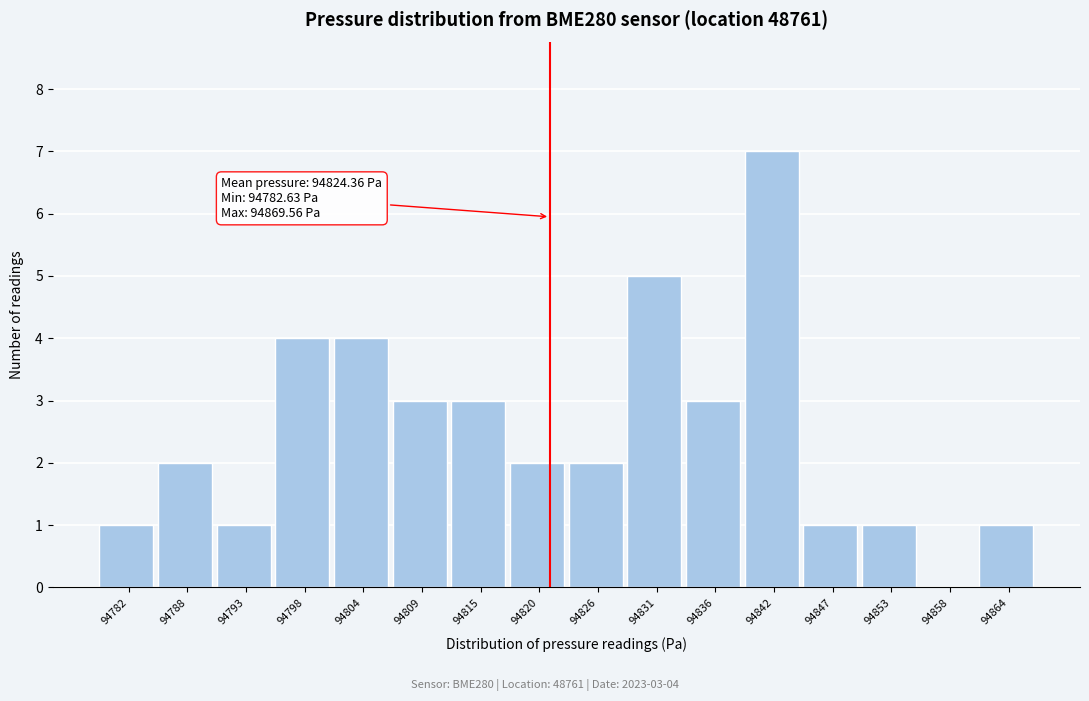

Reading left to right, list all the values displayed in this chart.

94782=1	94788=2	94793=1	94798=4	94804=4	94809=3	94815=3	94820=2	94826=2	94831=5	94836=3	94842=7	94847=1	94853=1	94858=0	94864=1